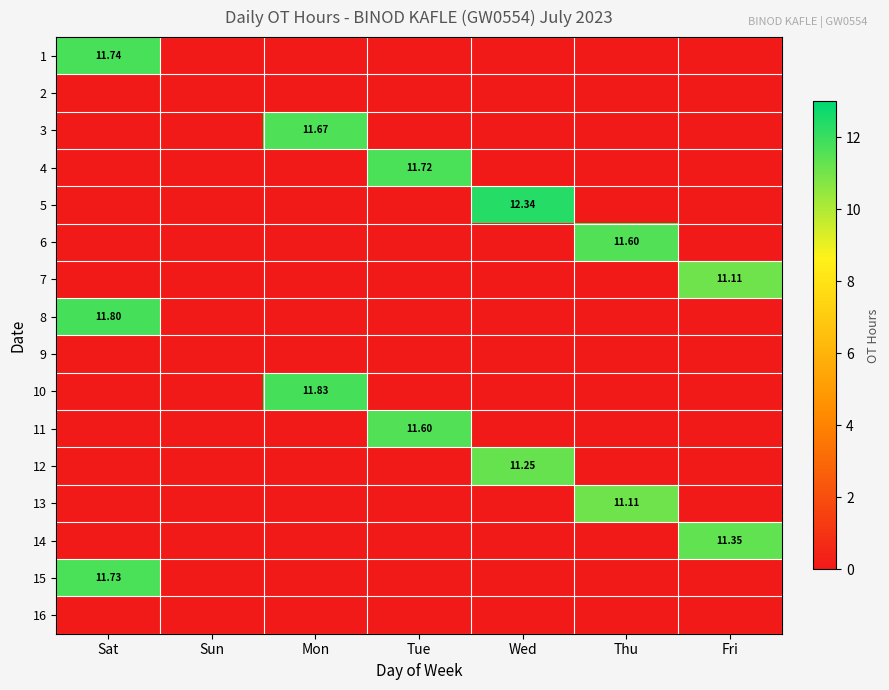

At which label does 12 reach its minimum?

Sat